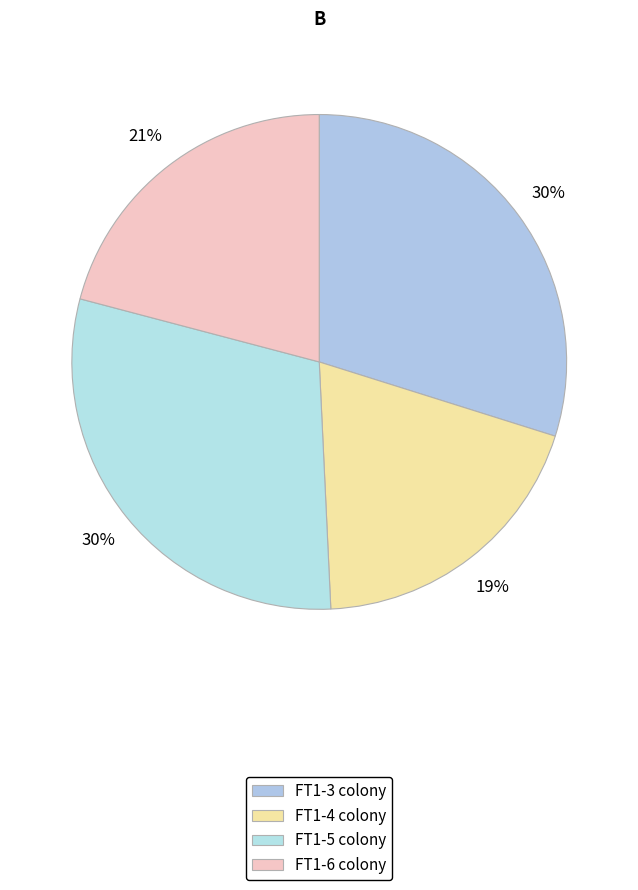

Combined, do FT1-6 and FT1-3 account for over 50%?

Yes